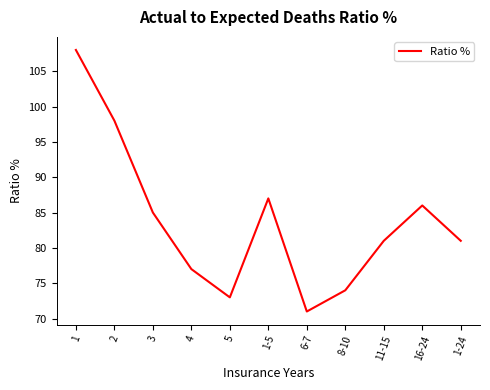

How many lines are shown in the chart?

1